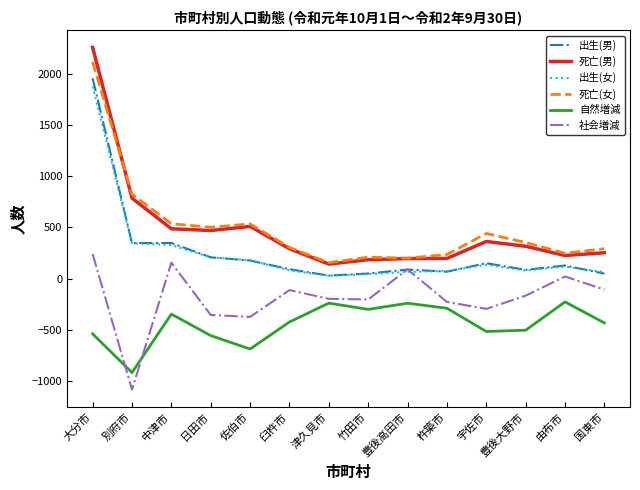

True or false: 社会増減 and 死亡(女) cross at least once.

False